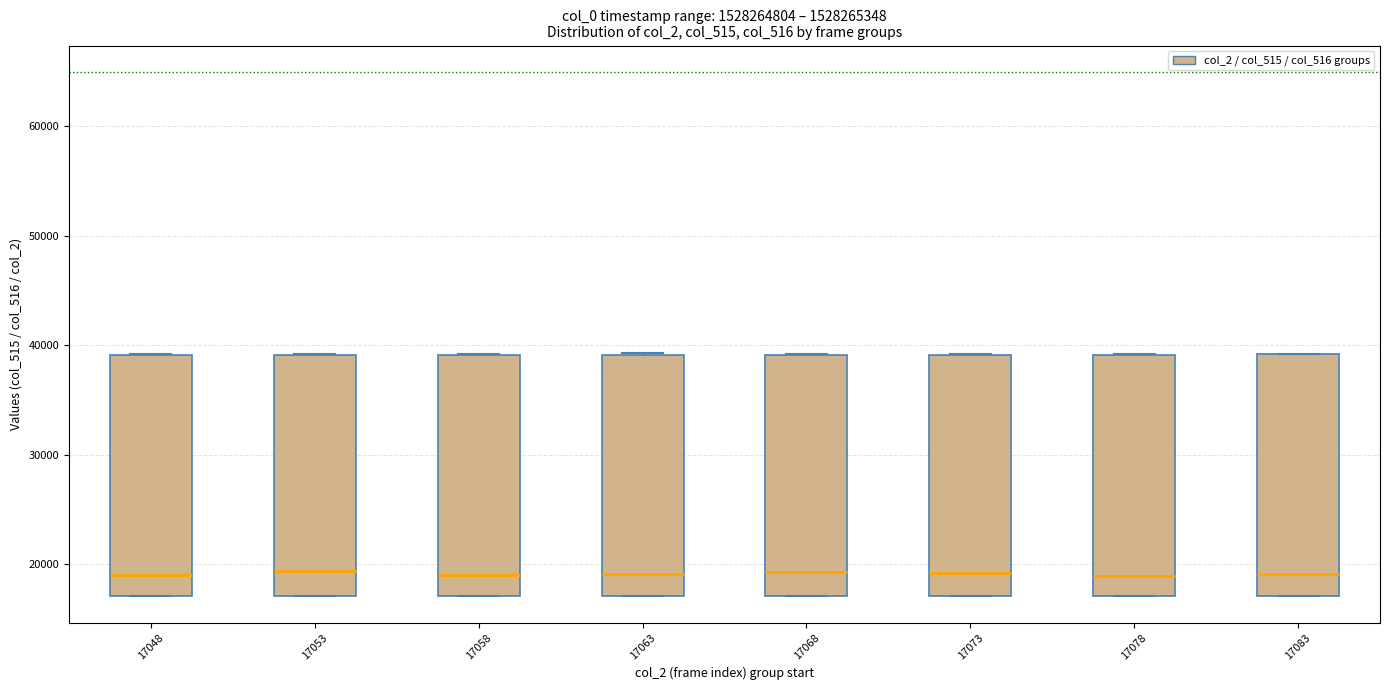

Reading left to right, transcribe this box plot: for each box, give where its median line is, the range the box spans, and where its two whiskers end, as read against the y-axis. The values are not printed on the chart, so give them approximately, as read against the axis.

17048: median 19000, box 17000 to 39000, whiskers 17000 to 39000
17053: median 19000, box 17000 to 39000, whiskers 17000 to 39000
17058: median 19000, box 17000 to 39000, whiskers 17000 to 39000
17063: median 19000, box 17000 to 39000, whiskers 17000 to 39000
17068: median 19000, box 17000 to 39000, whiskers 17000 to 39000
17073: median 19000, box 17000 to 39000, whiskers 17000 to 39000
17078: median 19000, box 17000 to 39000, whiskers 17000 to 39000
17083: median 19000, box 17000 to 39000, whiskers 17000 to 39000